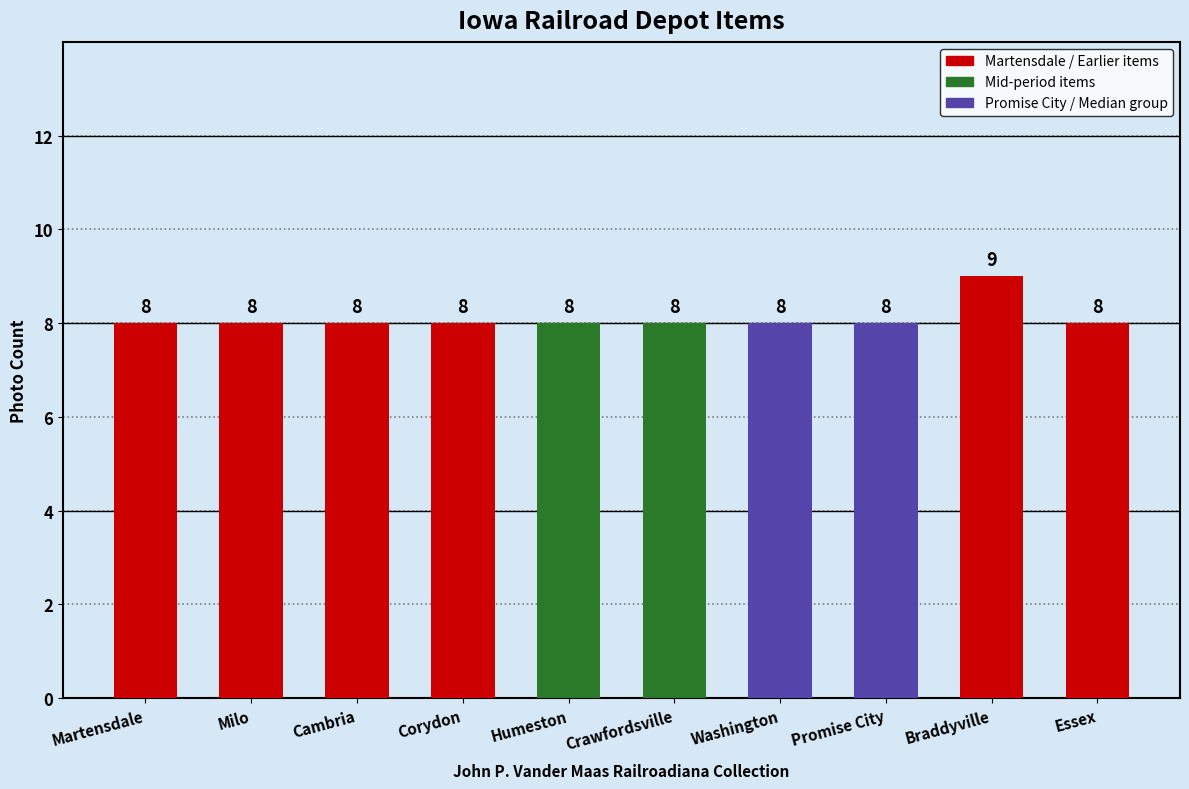

Reading left to right, extract all data points from this chart.

8	8	8	8	8	8	8	8	9	8